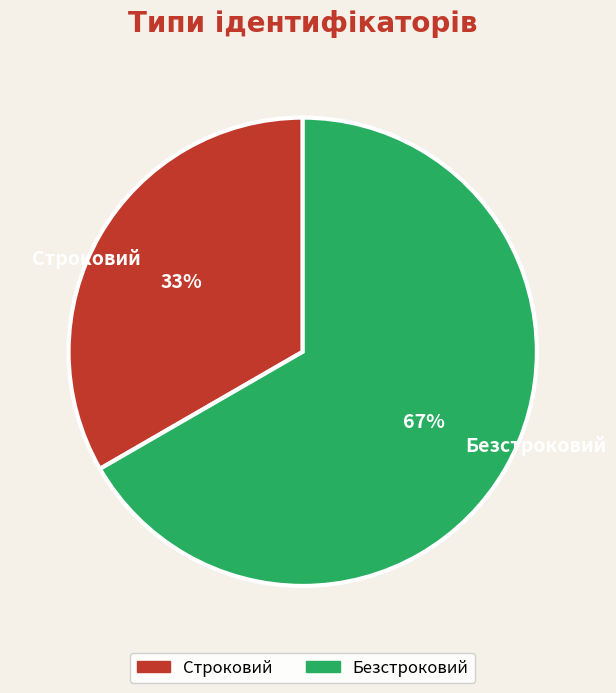

Rank the categories by value from highest to lowest.

Безстроковий, Строковий